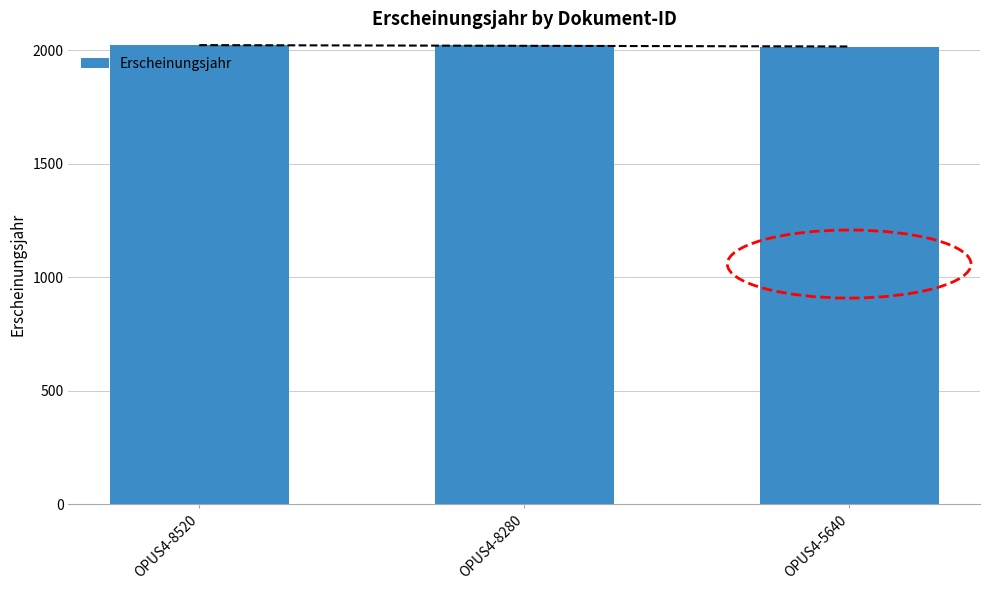

What is the sum of all values?

6057